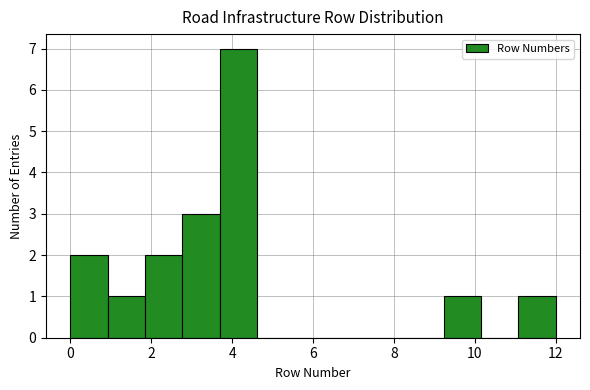

Reading left to right, transcribe this chart: for each bar, give the range it covers on the x-axis and its height. Neither the bar edges nor the heights are printed on the chart, so give them approximately, as read against the axes.

0.0 to 1.0: 2
1.0 to 1.8: 1
1.8 to 2.8: 2
2.8 to 3.6: 3
3.6 to 4.6: 7
4.6 to 5.6: 0
5.6 to 6.4: 0
6.4 to 7.4: 0
7.4 to 8.4: 0
8.4 to 9.2: 0
9.2 to 10.2: 1
10.2 to 11.0: 0
11.0 to 12.0: 1